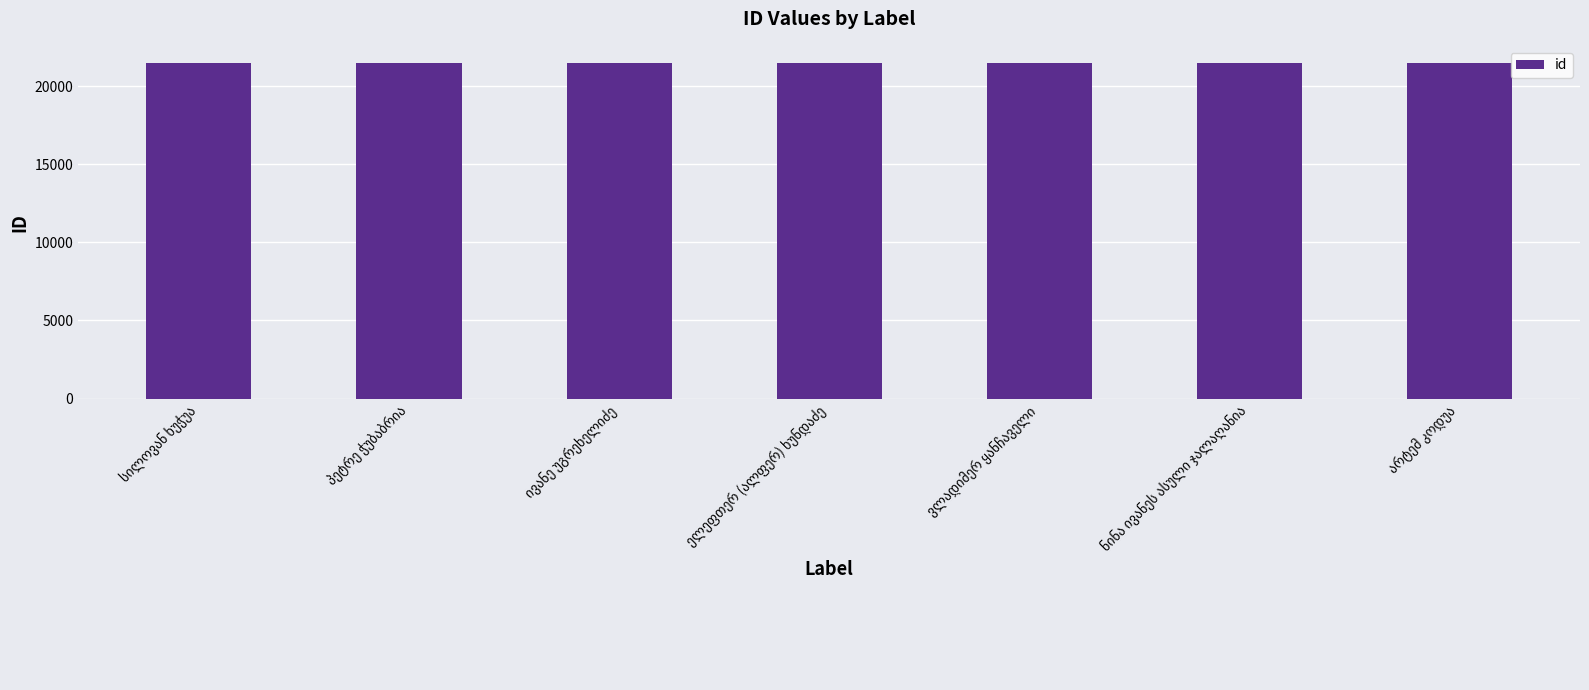

What is the value of the 5th bar from the left?

21492